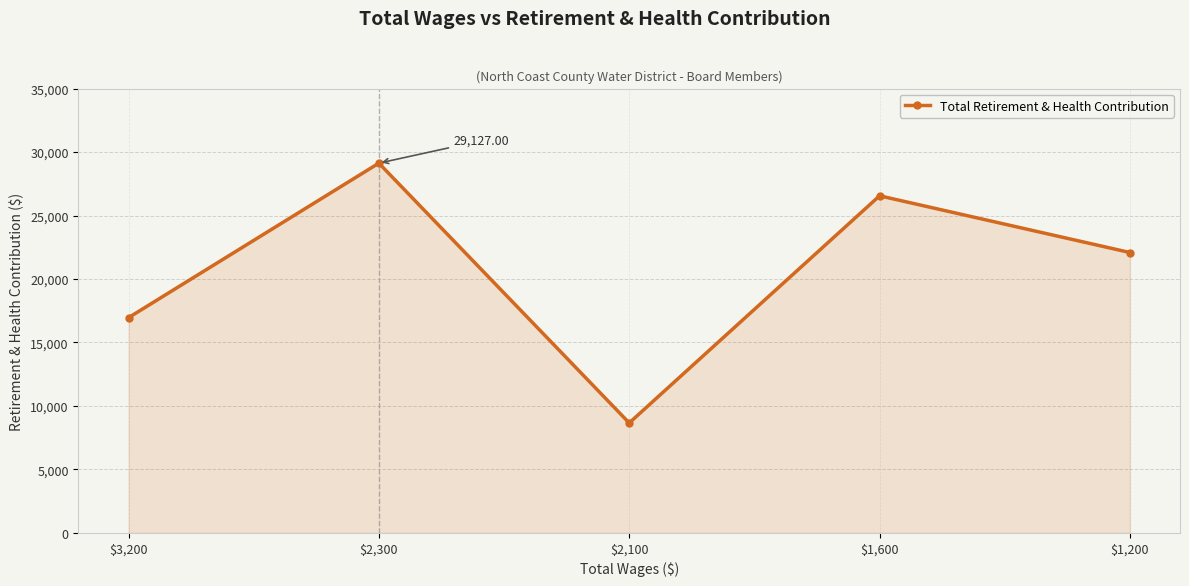

What position from the right is $2,300?

4